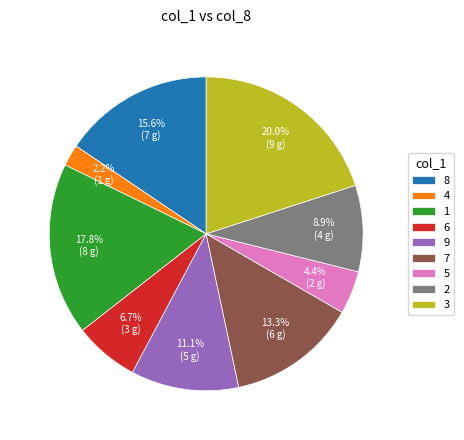

Which has a higher value, 5 or 8?

8